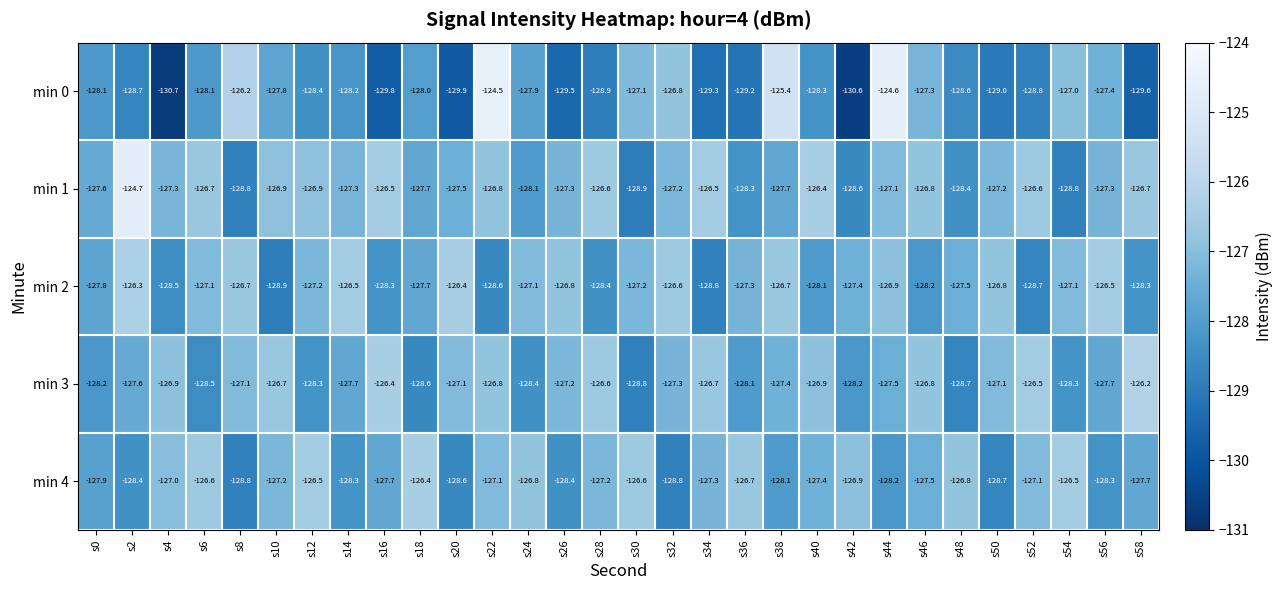

What is the difference between the second highest and minimum values in the min 1 series?

2.5